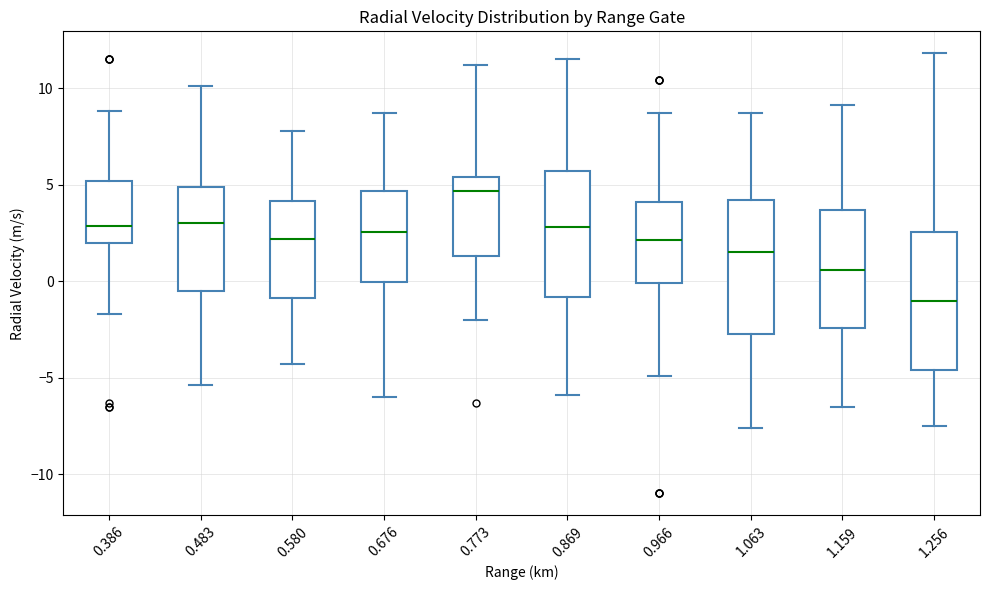

Reading left to right, transcribe this box plot: for each box, give where its median line is, the range the box spans, and where its two whiskers end, as read against the y-axis. The values are not printed on the chart, so give them approximately, as read against the axis.

0.386: median 3.0, box 2.0 to 5.0, whiskers -1.5 to 9.0
0.483: median 3.0, box -0.5 to 5.0, whiskers -5.5 to 10.0
0.580: median 2.0, box -1.0 to 4.0, whiskers -4.5 to 8.0
0.676: median 2.5, box 0.0 to 4.5, whiskers -6.0 to 8.5
0.773: median 4.5, box 1.5 to 5.5, whiskers -2.0 to 11.0
0.869: median 3.0, box -1.0 to 5.5, whiskers -6.0 to 11.5
0.966: median 2.0, box 0.0 to 4.0, whiskers -5.0 to 8.5
1.063: median 1.5, box -2.5 to 4.0, whiskers -7.5 to 8.5
1.159: median 0.5, box -2.5 to 3.5, whiskers -6.5 to 9.0
1.256: median -1.0, box -4.5 to 2.5, whiskers -7.5 to 12.0